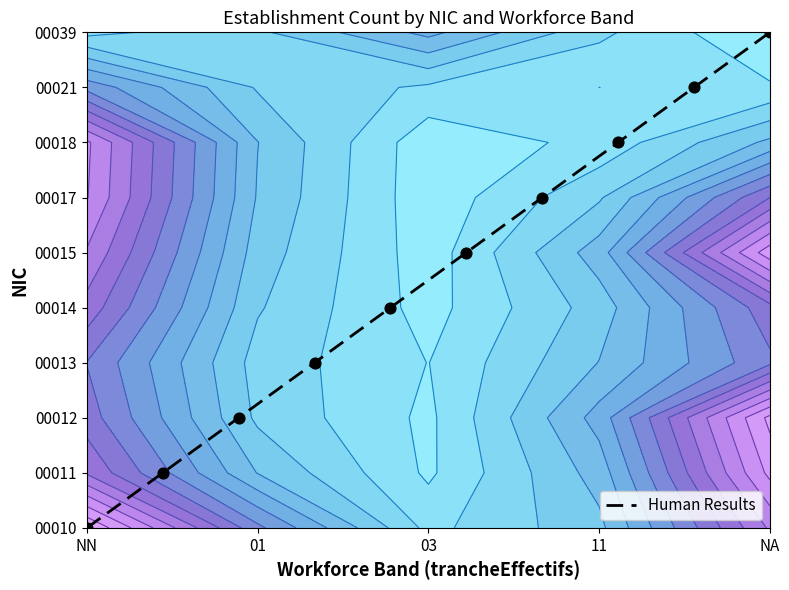

What is the difference between the maximum and minimum values?

9